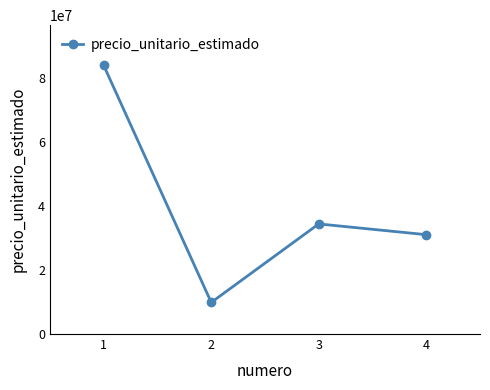

List the labels in order of value, smallest first.

2, 4, 3, 1